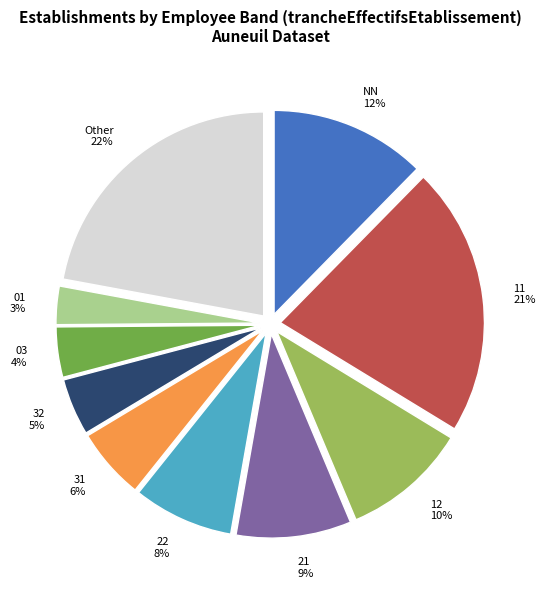

What percentage is the 32 slice, to the nearest percent?

5%